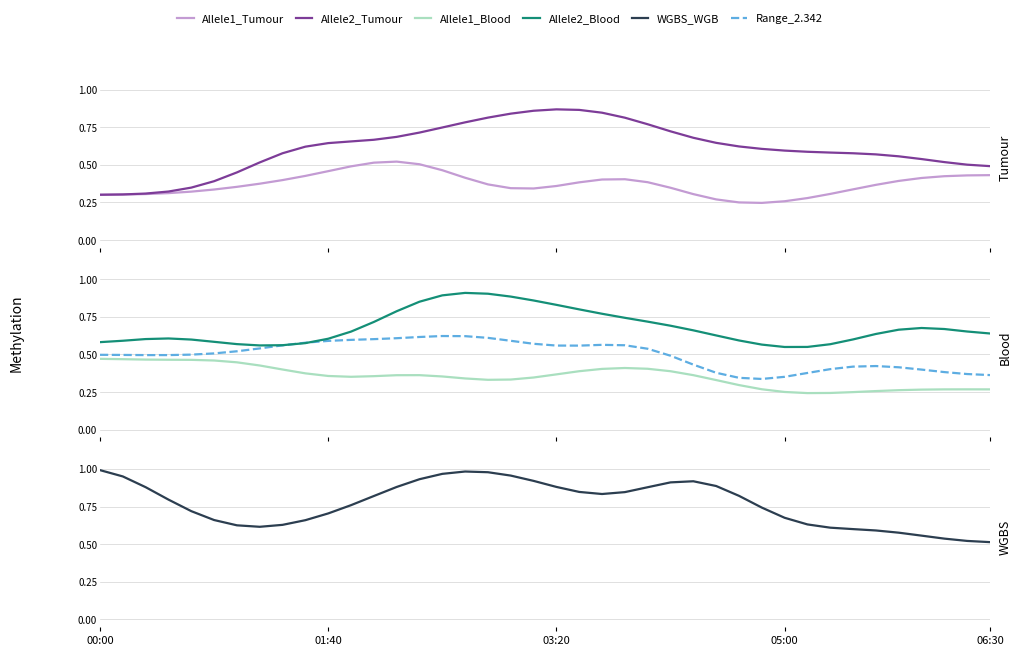

Rank the series at 34 from lowest to highest value.

Allele1_Blood, Allele1_Tumour, Range_2.342, Allele2_Tumour, WGBS_WGB, Allele2_Blood